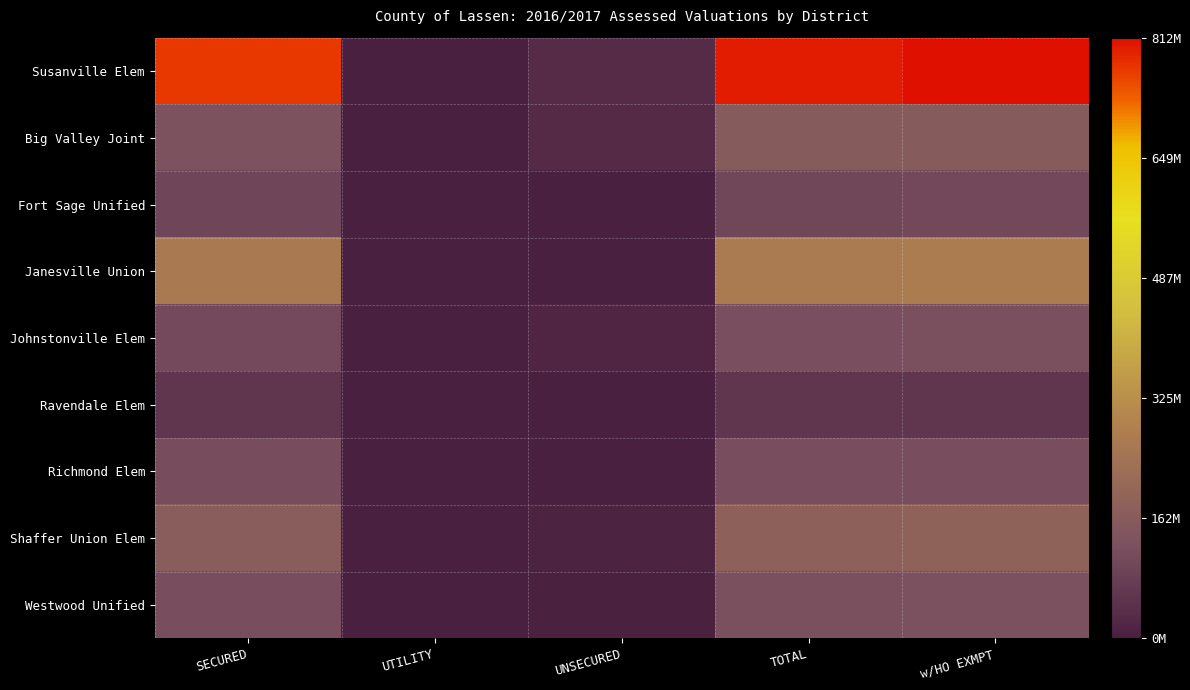

At how many categories does at least one series exceed 13692923?

4